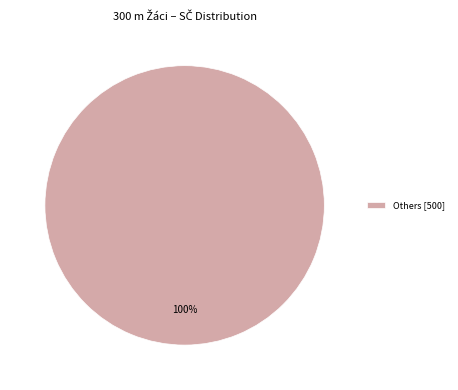

The Others [500] slice represents 100% of the pie. True or false?

True